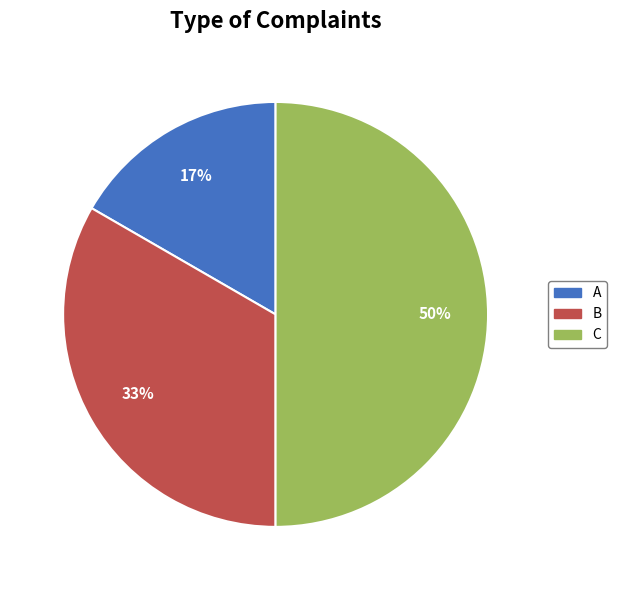

Do C and A together represent more than half of the pie?

Yes